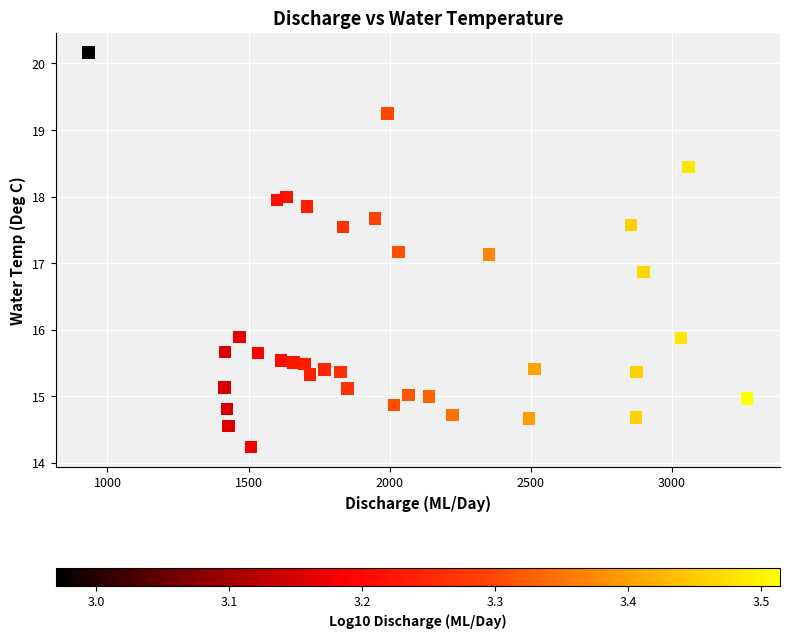

What is the range of X values (max minus min)?

2334.3